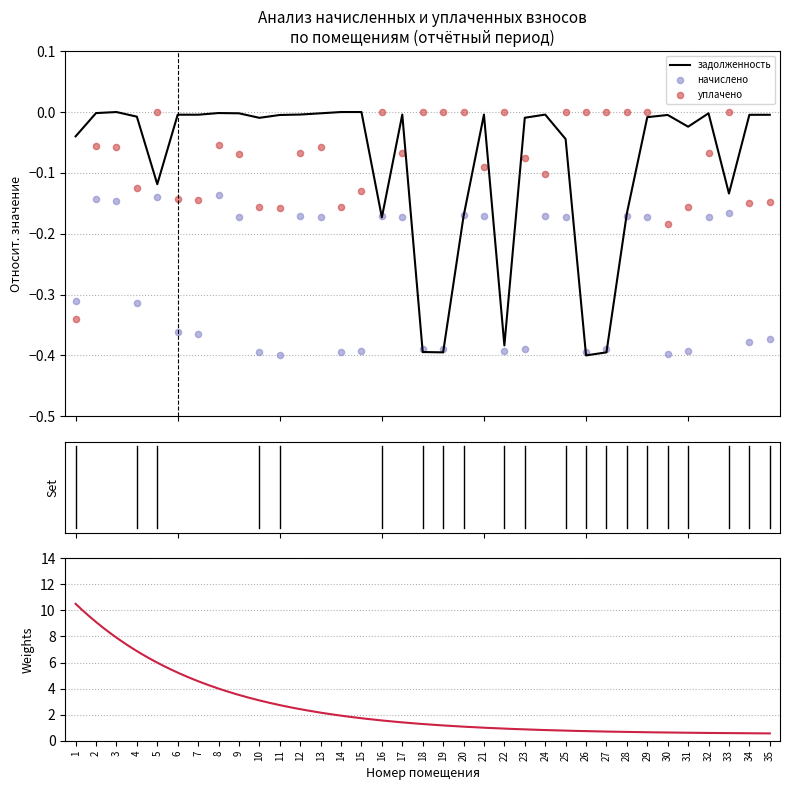

What is the total value across all series at 19?

-0.8